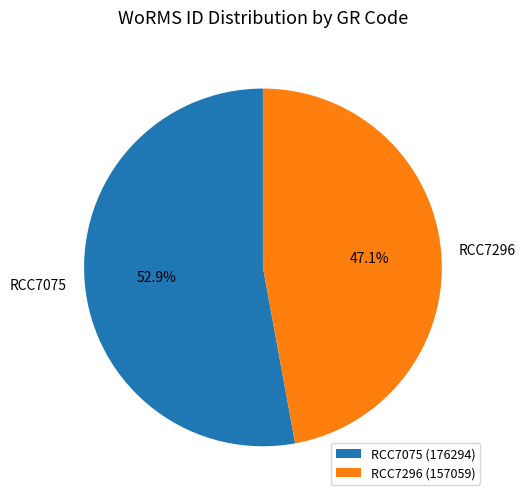

To the nearest percent, what is the difference between the RCC7075 and RCC7296 slice percentages?

6%